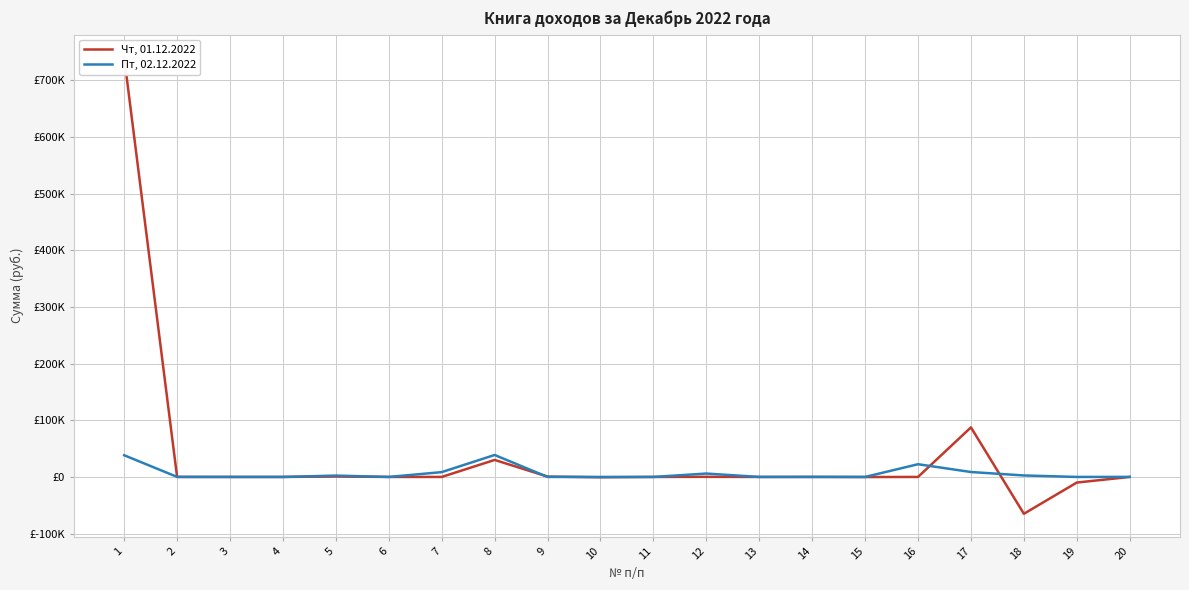

What is the value of the Чт, 01.12.2022 point at the 10th from the left?

-590.3